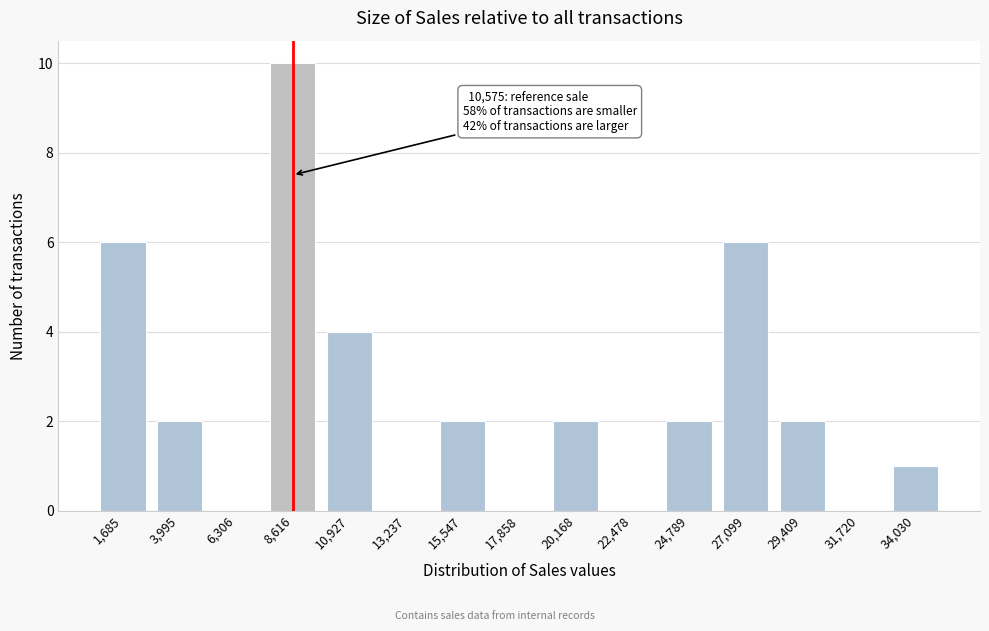

Reading left to right, what are all the values shown in this chart?

1,685=6	3,995=2	6,306=0	8,616=10	10,927=4	13,237=0	15,547=2	17,858=0	20,168=2	22,478=0	24,789=2	27,099=6	29,409=2	31,720=0	34,030=1